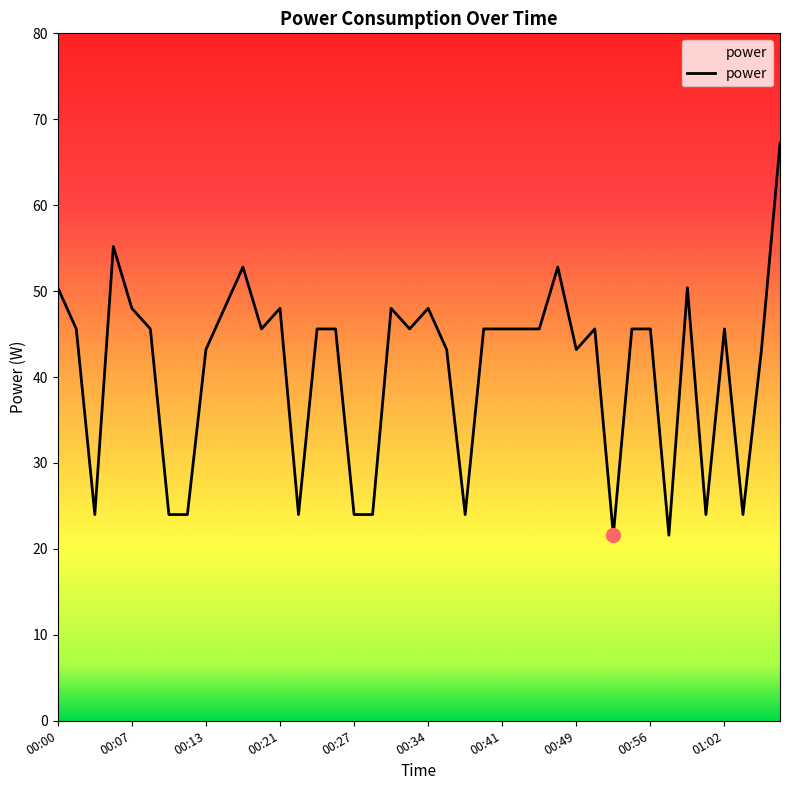

Is this an area chart (filled region under the line)?

No